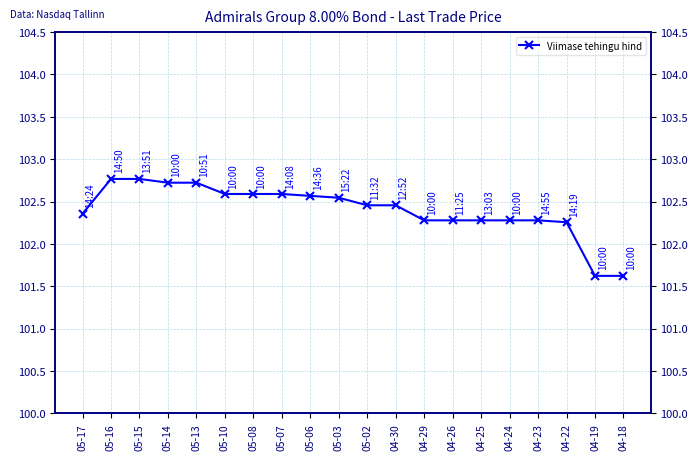

True or false: there are more than 0 points higher than both neighbors.

False